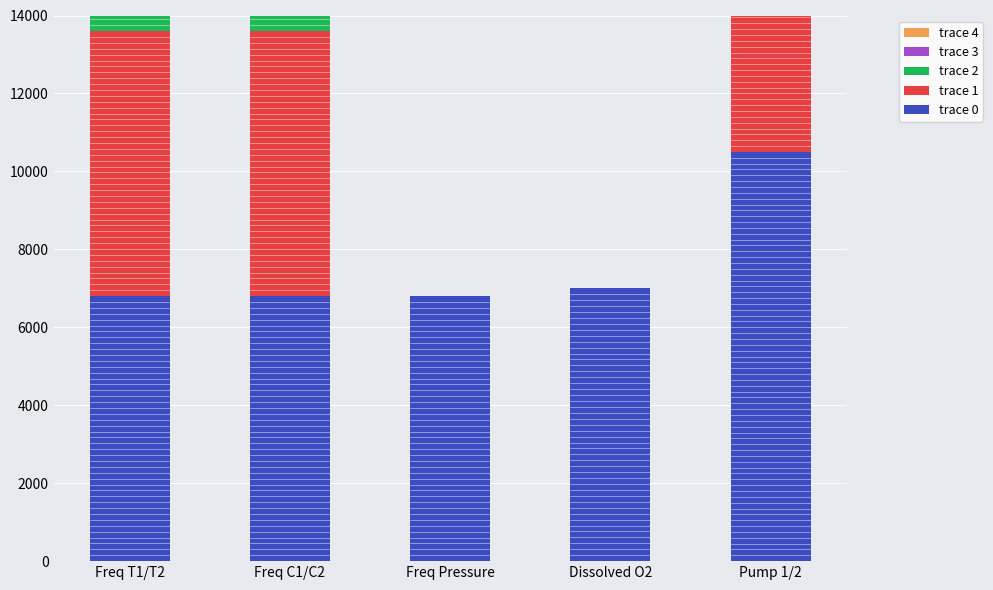

Rank the series at Pump 1/2 from highest to lowest value.

trace 0, trace 1, trace 2, trace 3, trace 4